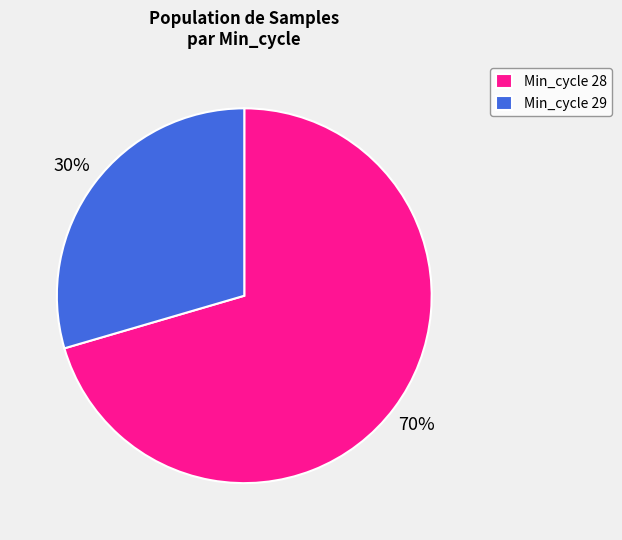

Count the number of slices in the pie.

2